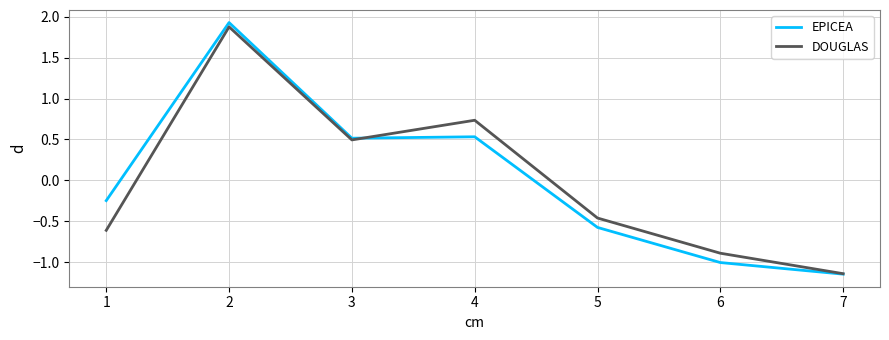

Where is EPICEA nearest to the value 0?

1